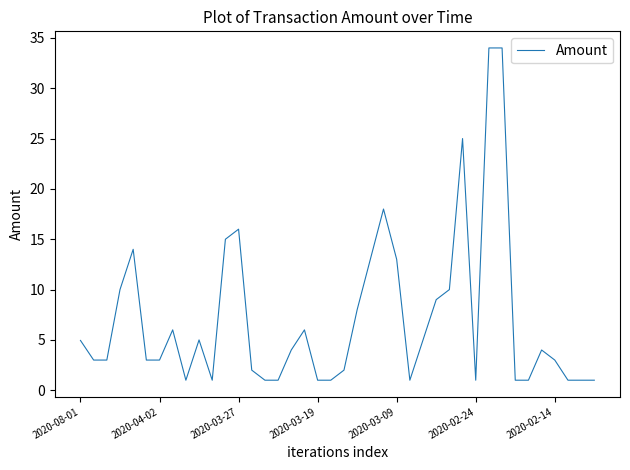

What is the smallest value displayed?

1.0